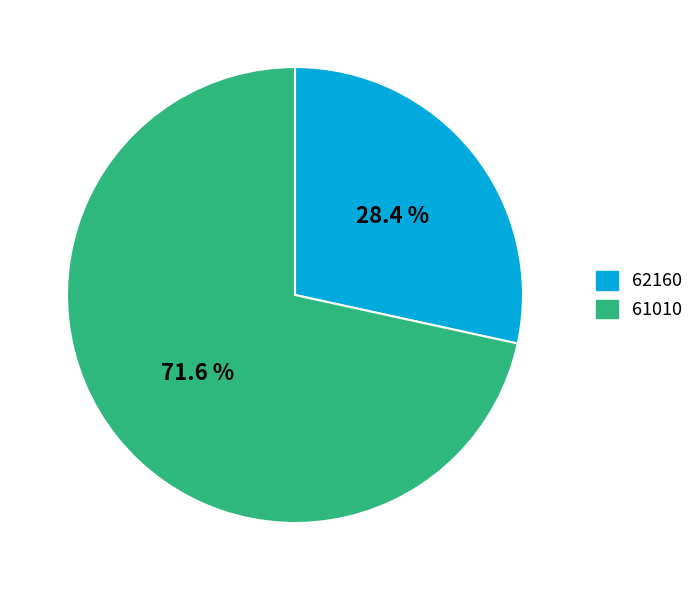

How much of the chart is everything except 62160?

71.6%